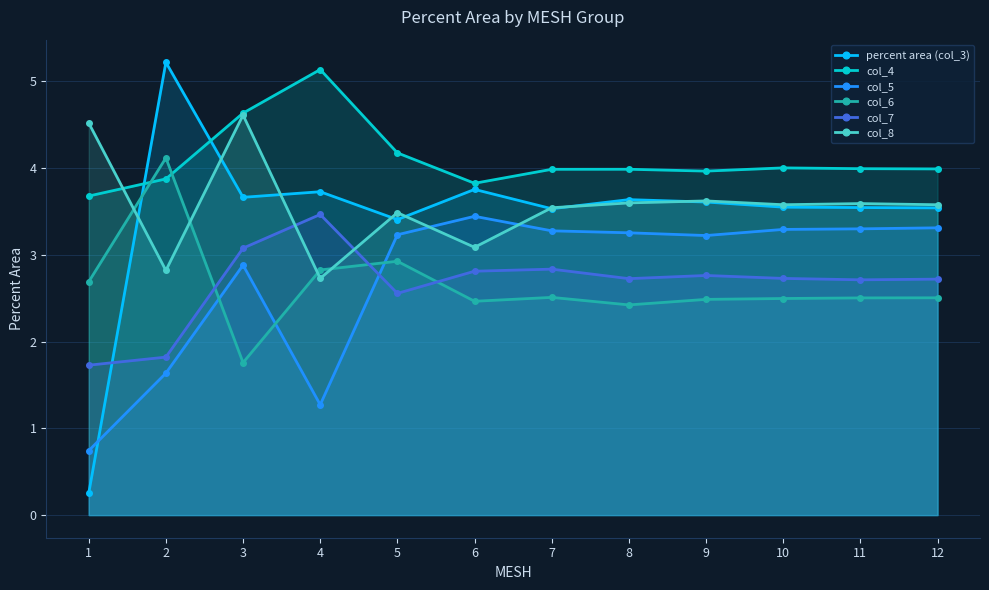

What is the difference between the second highest and minimum values in the percent area (col_3) series?

3.5